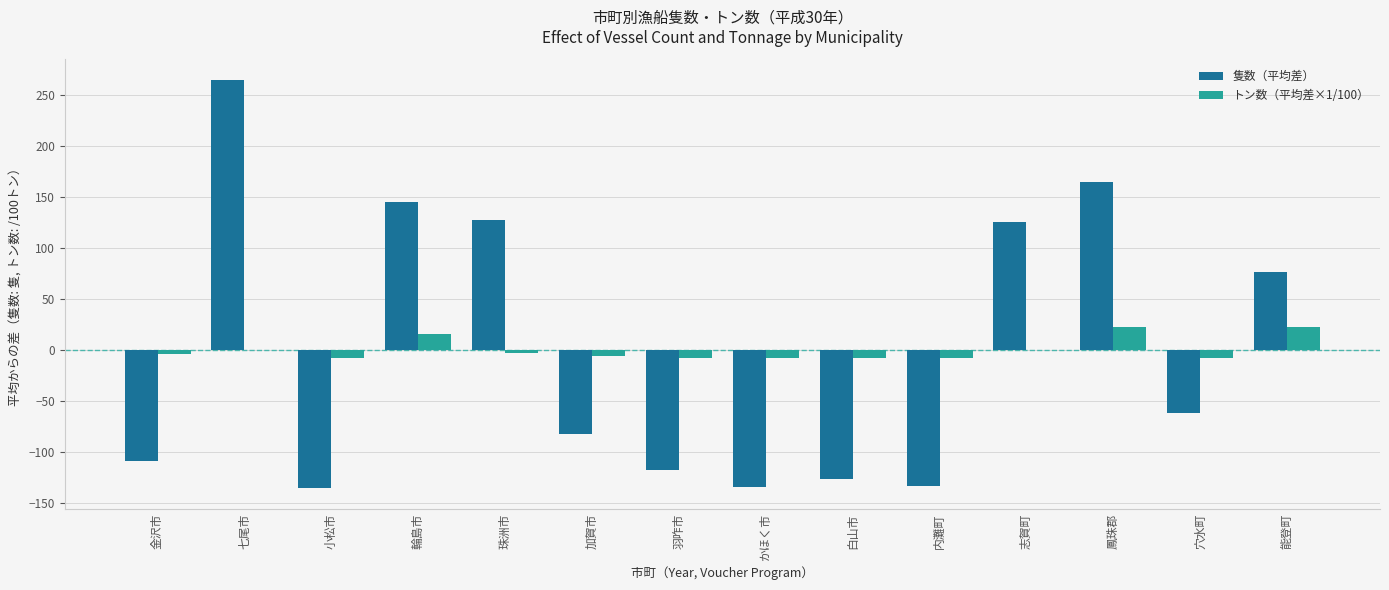

Which series changed the most between 金沢市 and 能登町?

隻数（平均差）